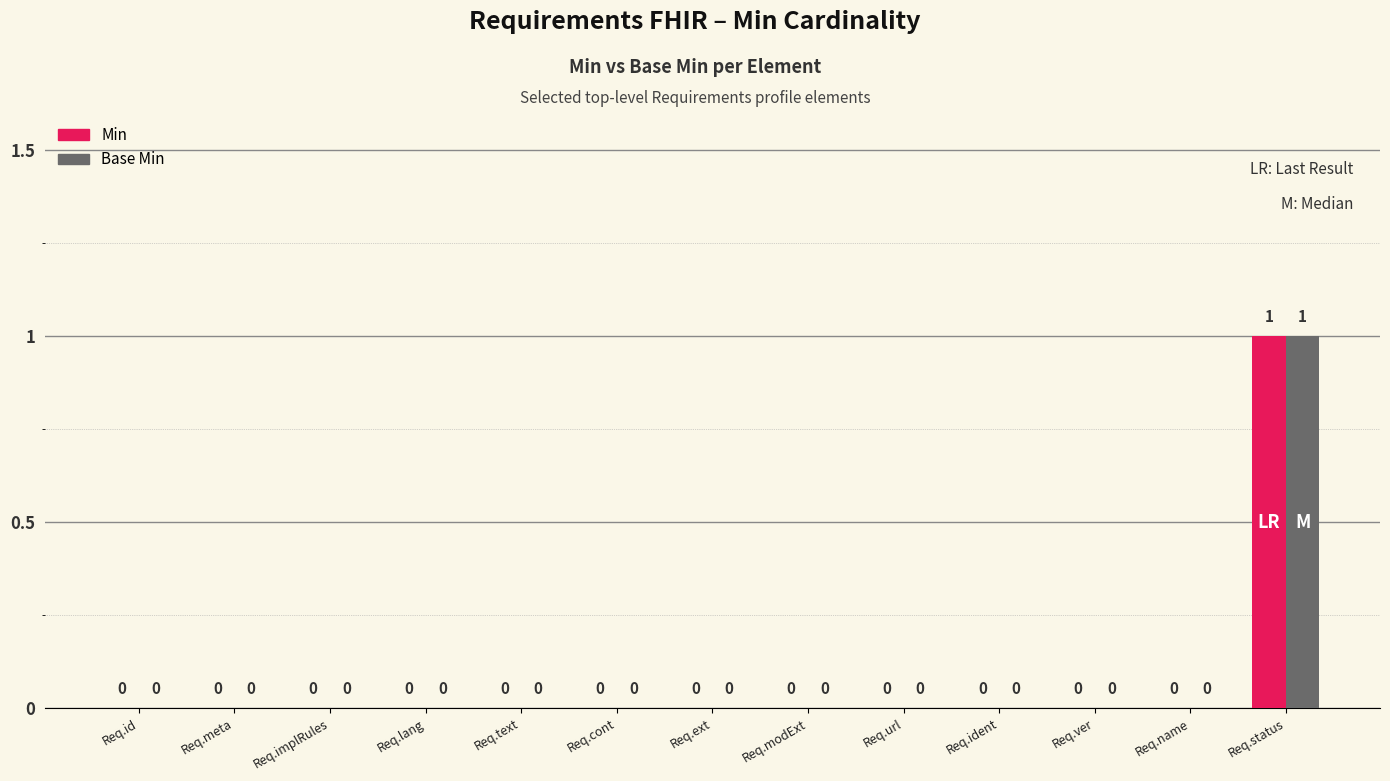

How many Base Min values are between 0 and 1?

13